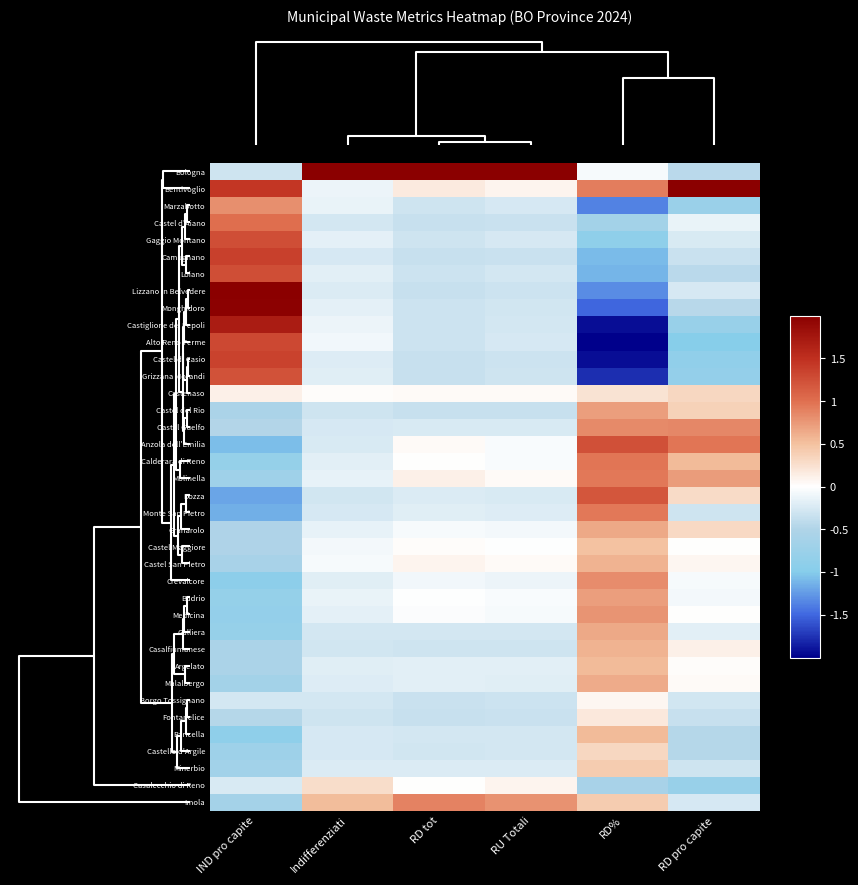

Count the number of data series in this chart.

38